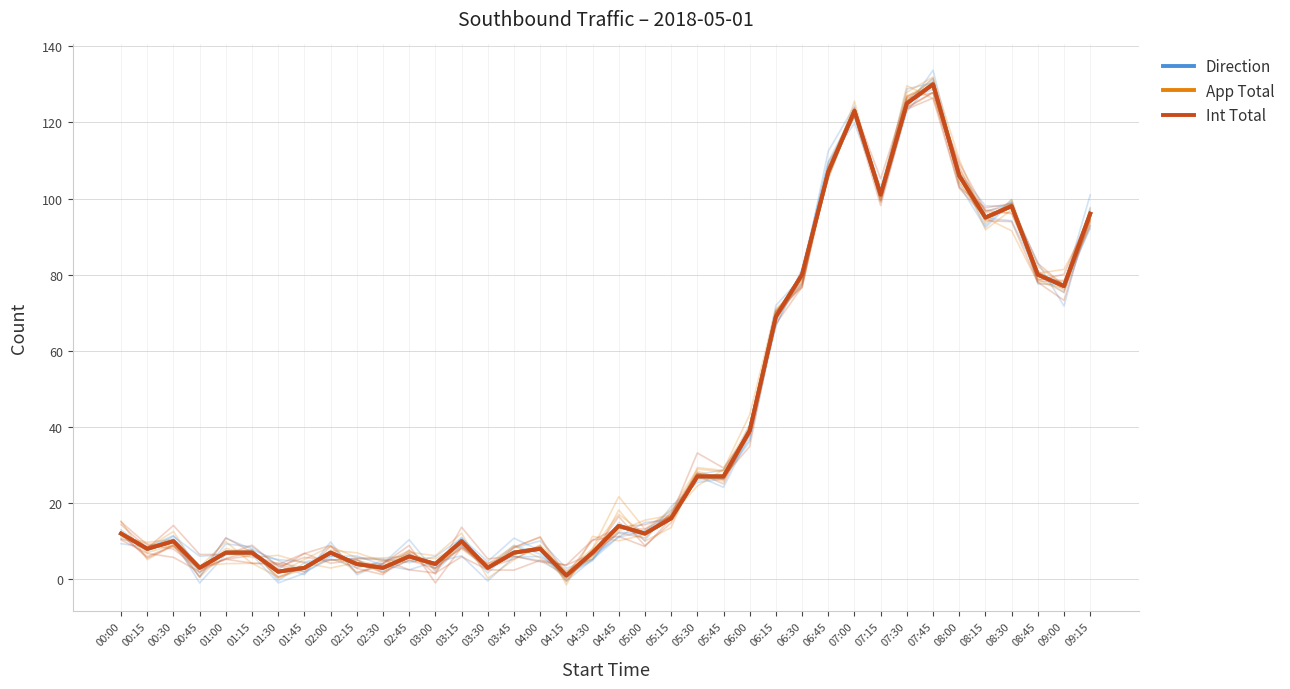

What is the label of the 36th point from the right?

00:30